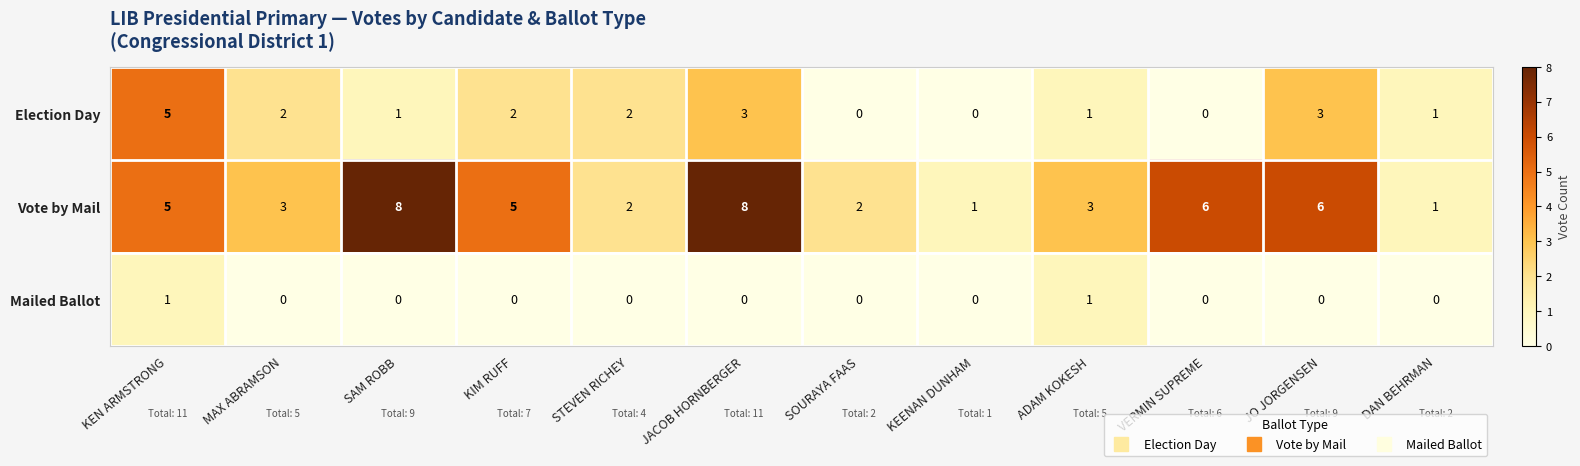

Which series has the largest total across all categories?

Vote by Mail